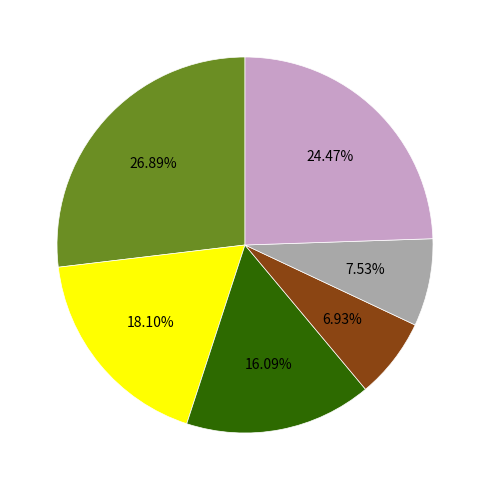

Is there any slice that represents more than half of the pie?

No